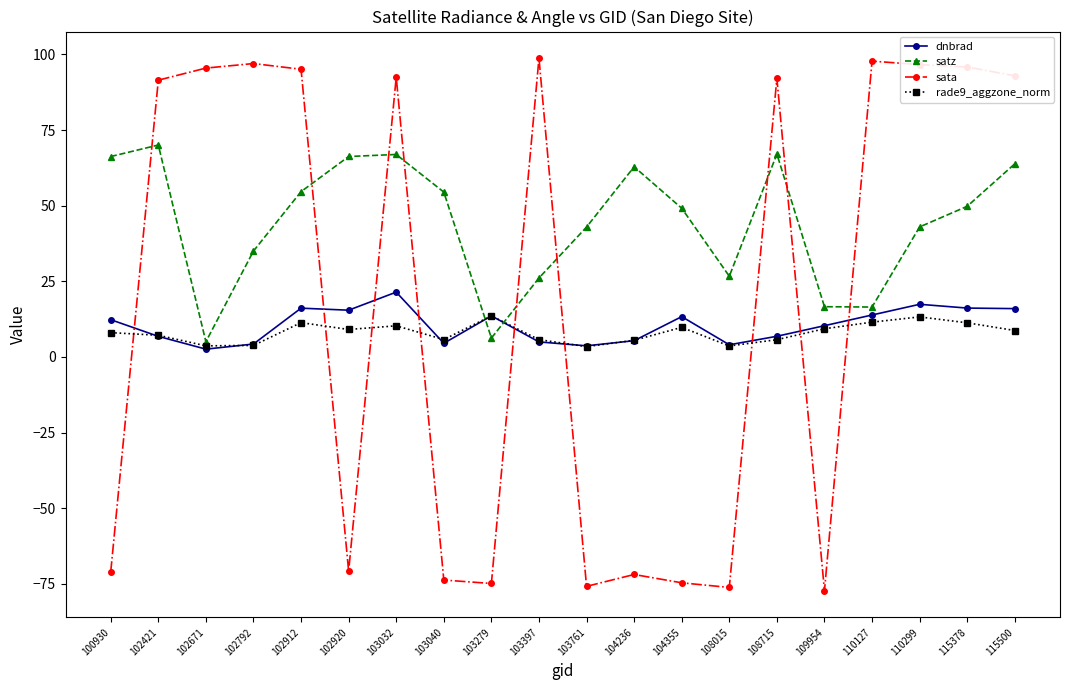

Which series has the widest spread of values?

sata